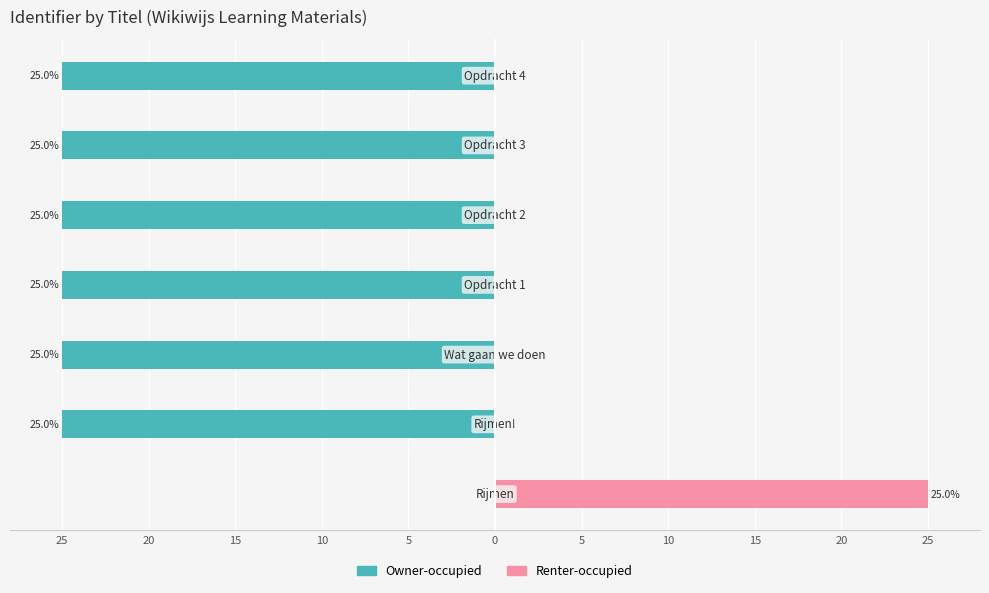

What is the difference between the highest and lowest values at 0?

25.0